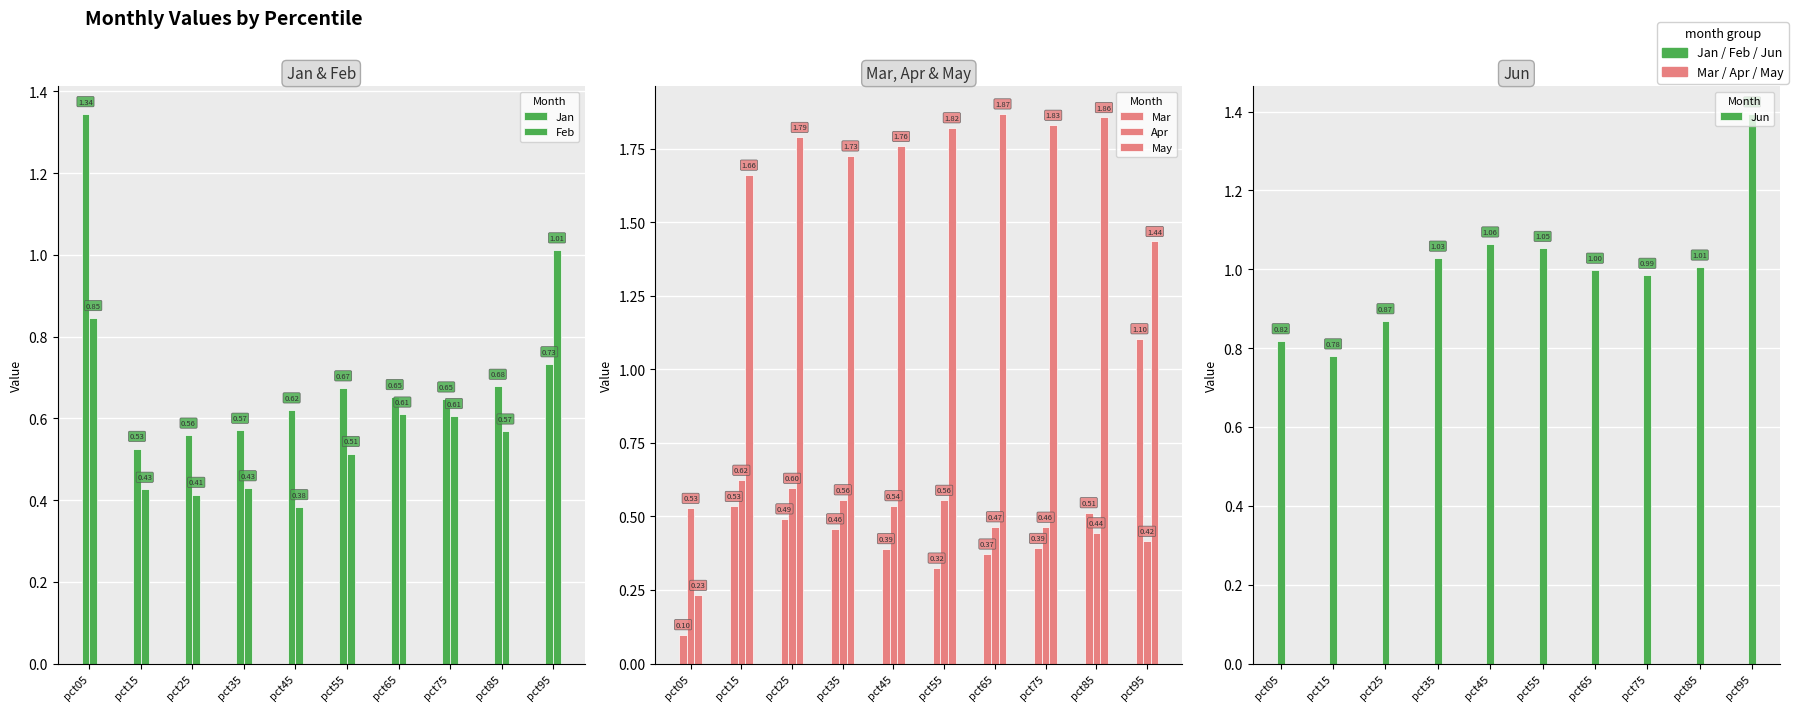

Where is Jun nearest to the value 1?

pct65